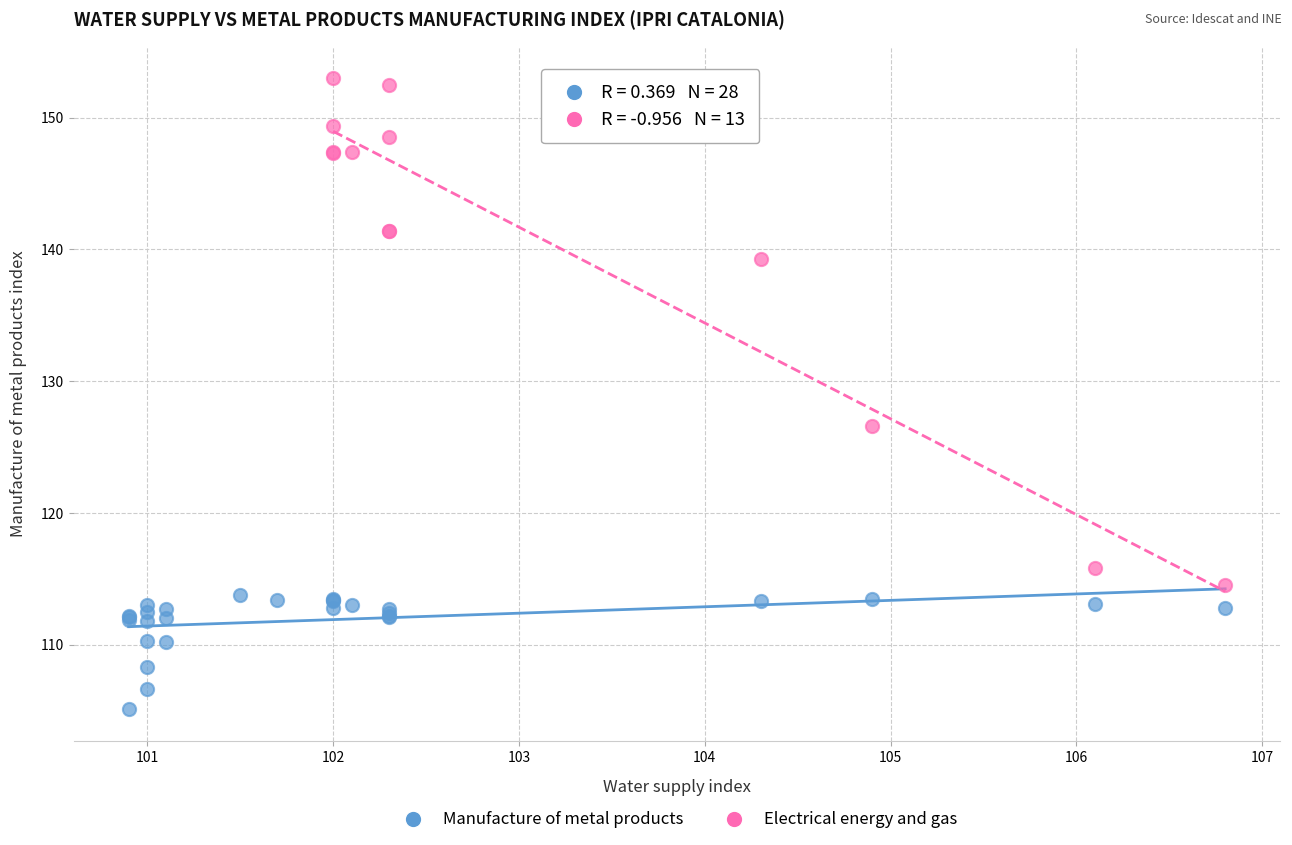

Which series contains the lowest Y value?

Manufacture of metal products